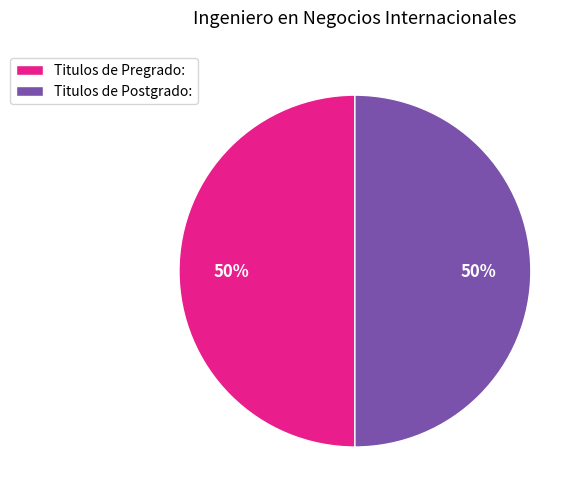

Is the sum of Titulos de Postgrado: and Titulos de Pregrado: greater than half?

Yes